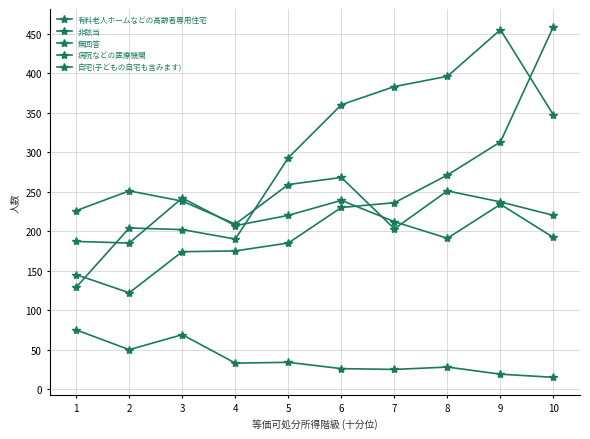

Rank the series at 10 from highest to lowest value.

有料老人ホームなどの高齢者専用住宅, 非該当, 自宅(子どもの自宅も含みます), 病院などの医療機関, 無回答